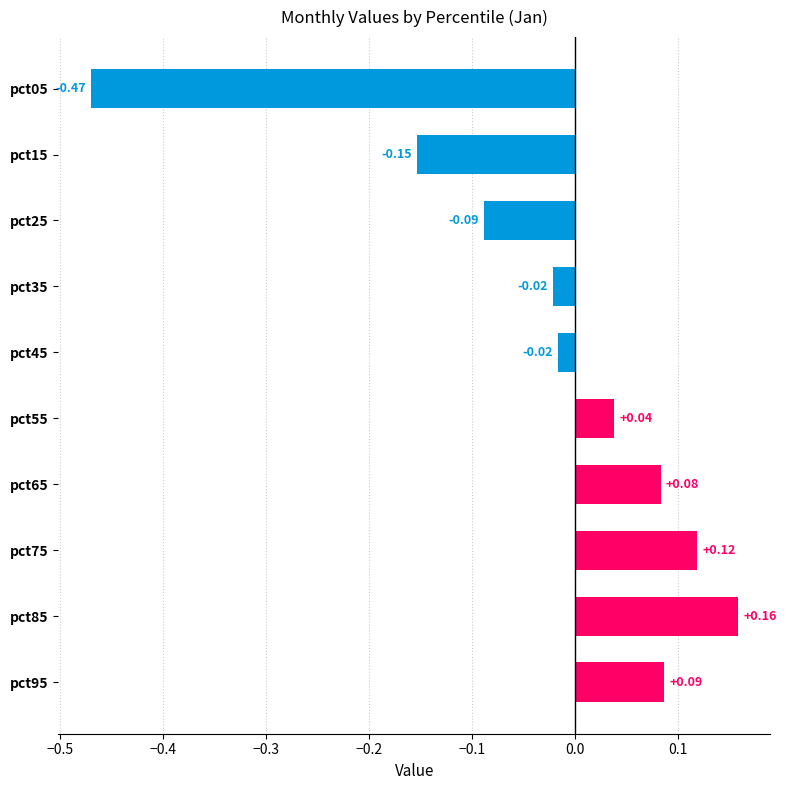

What is the difference between the maximum and second lowest values?

0.3